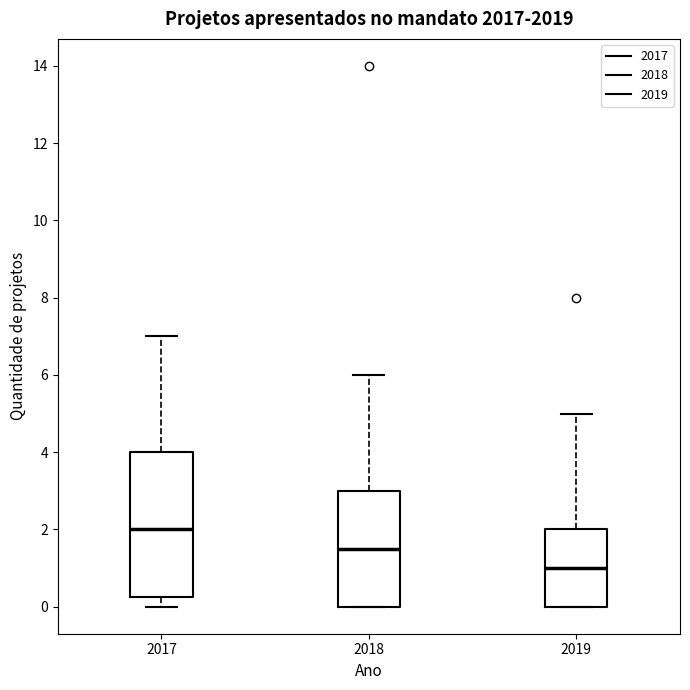

Reading left to right, transcribe this box plot: for each box, give where its median line is, the range the box spans, and where its two whiskers end, as read against the y-axis. The values are not printed on the chart, so give them approximately, as read against the axis.

2017: median 2.0, box 0.2 to 4.0, whiskers 0.0 to 7.0
2018: median 1.6, box 0.0 to 3.0, whiskers 0.0 to 6.0
2019: median 1.0, box 0.0 to 2.0, whiskers 0.0 to 5.0